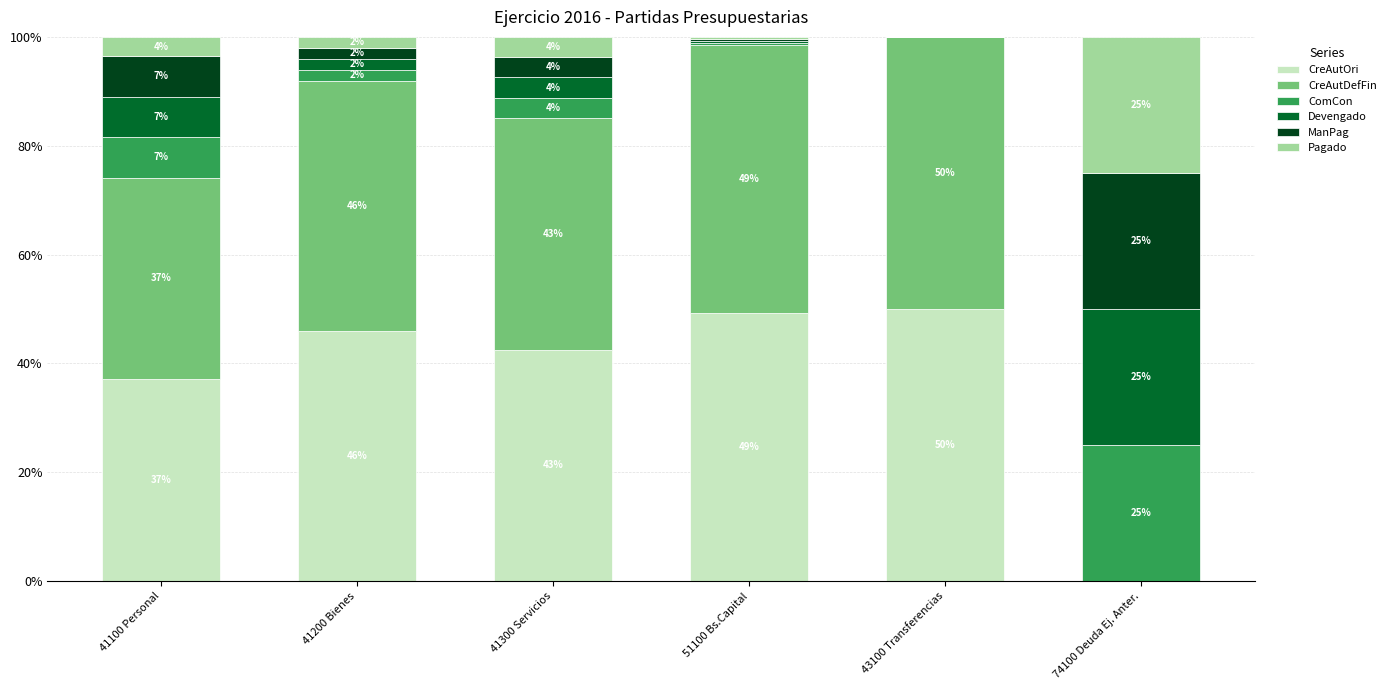

The CreAutOri series shows 50.0 at 43100 Transferencias. True or false?

True